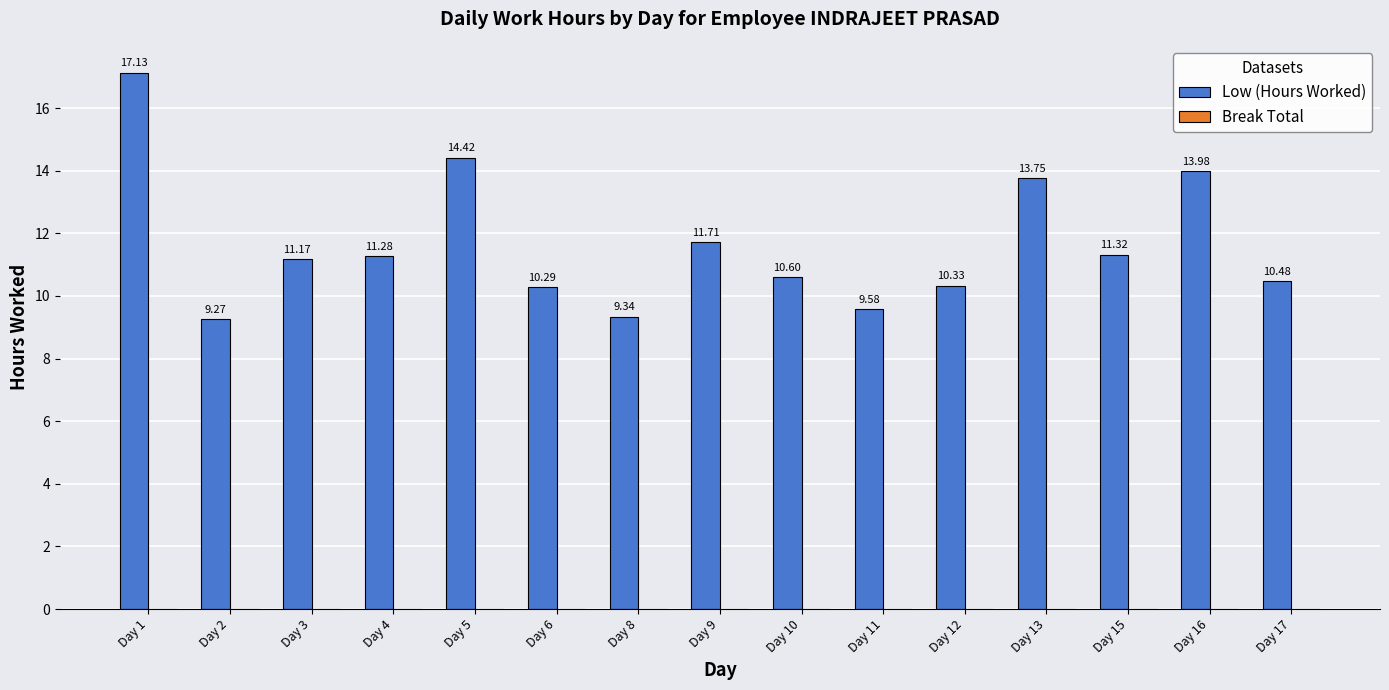

What is the change in value from Day 4 to Day 6?

-1.0